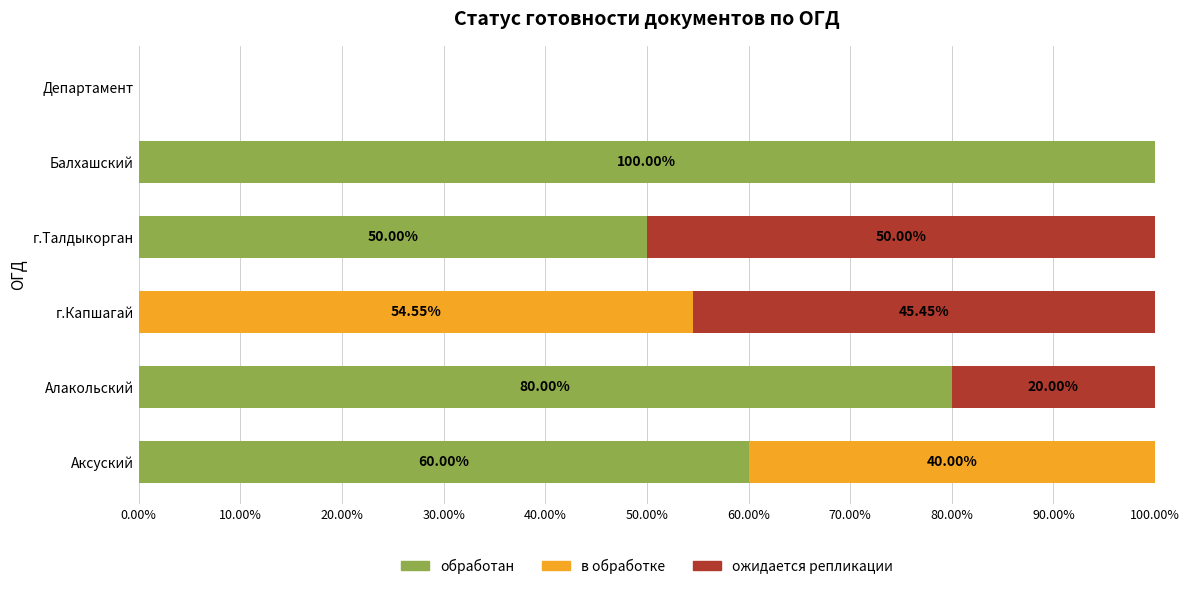

Which category has the highest value in the обработан series?

Балхашский